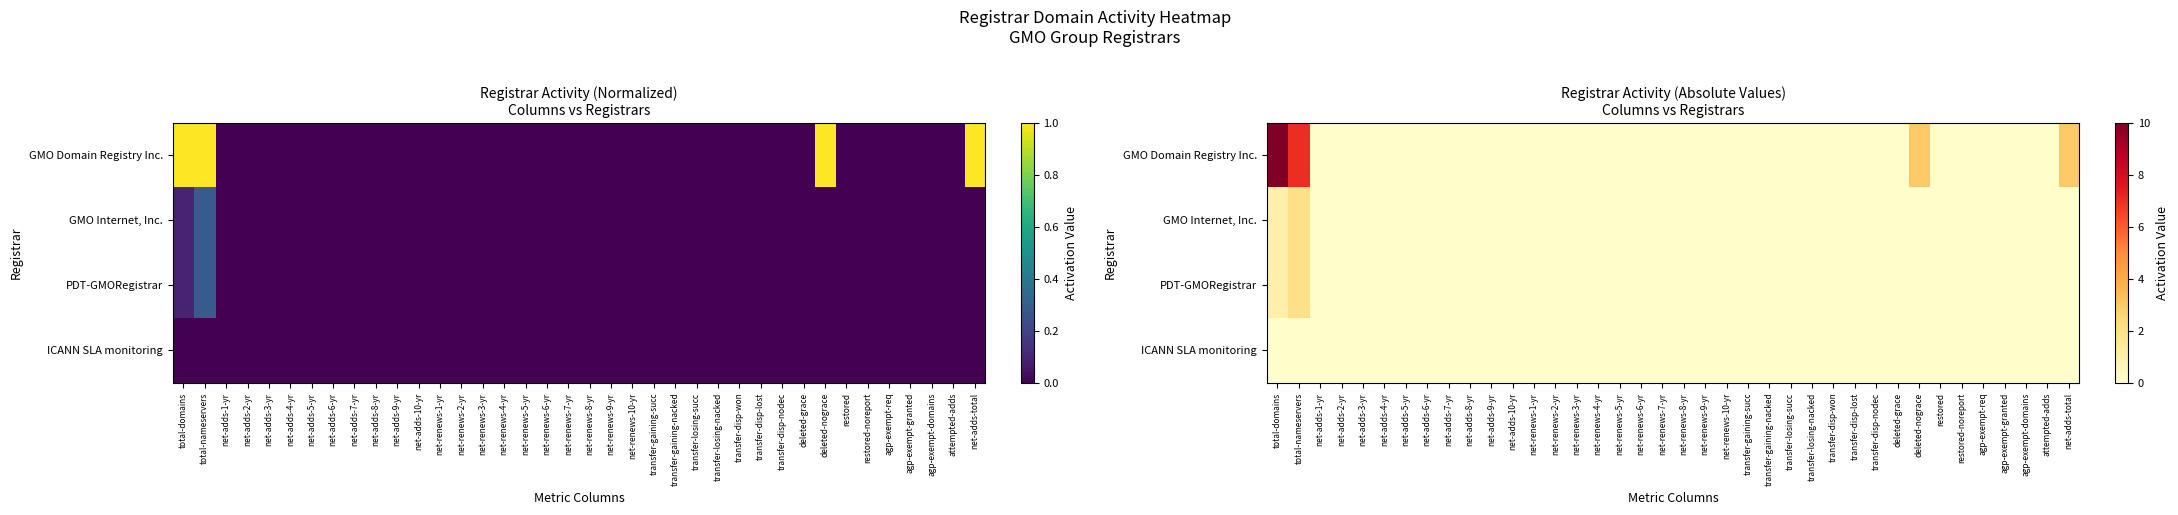

The value of GMO Domain Registry Inc. at net-adds-2-yr is -6. True or false?

False